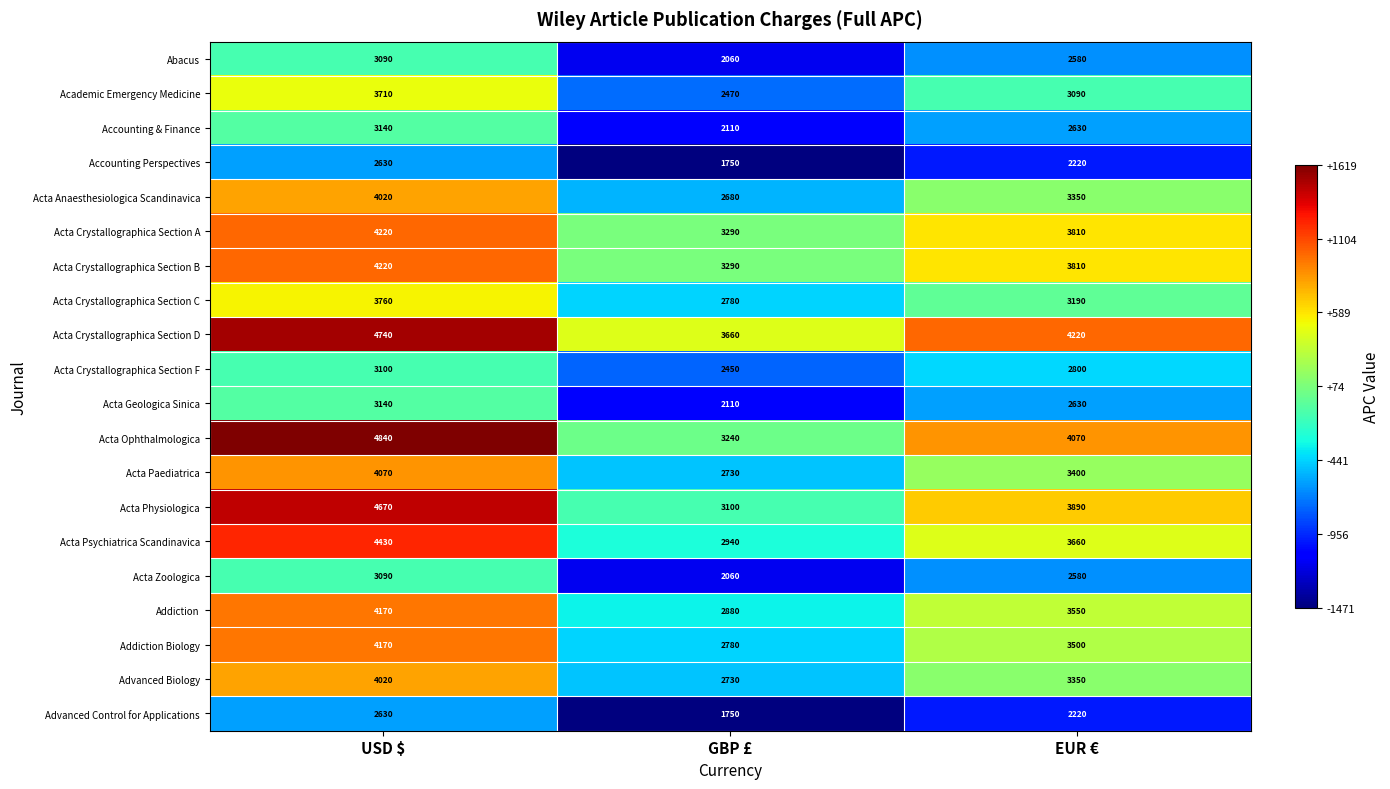

Is it true that Acta Crystallographica Section F equals 3718 at GBP £?

False